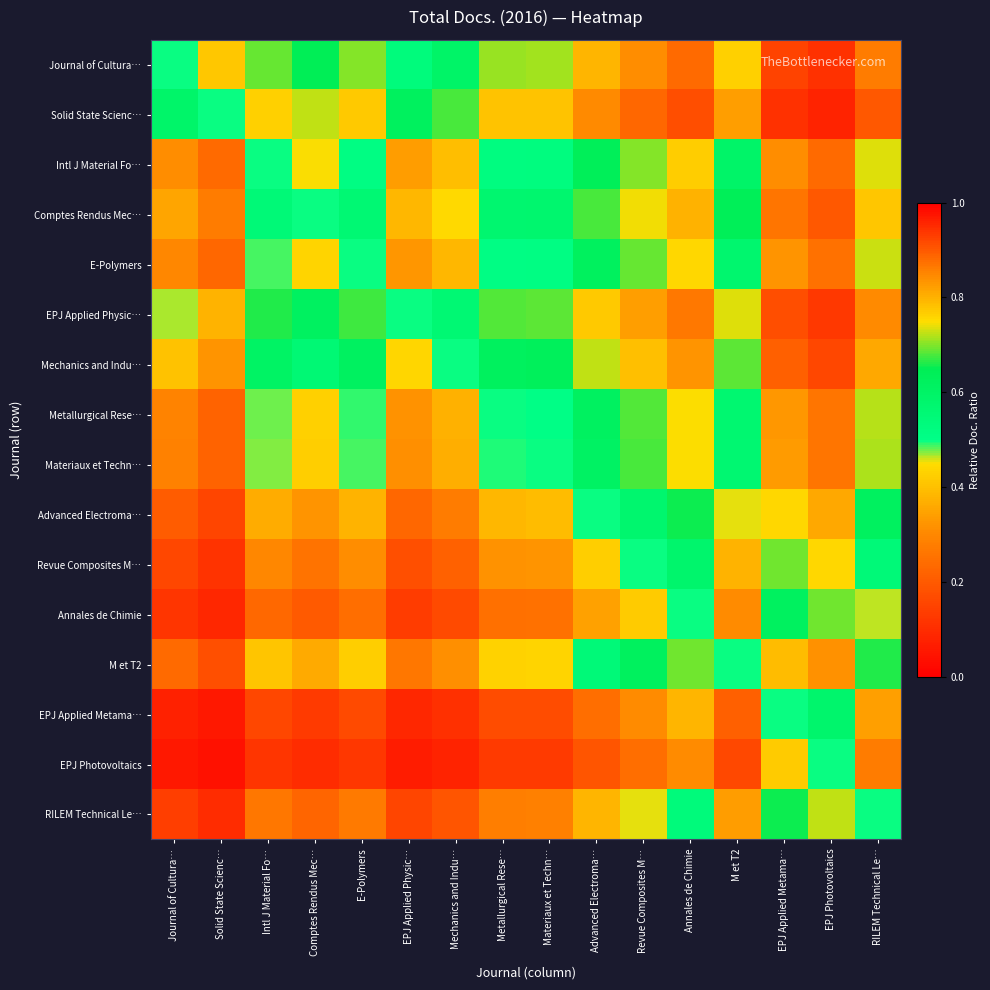

What is the spread (max minus min) of values at E-Polymers?

0.6